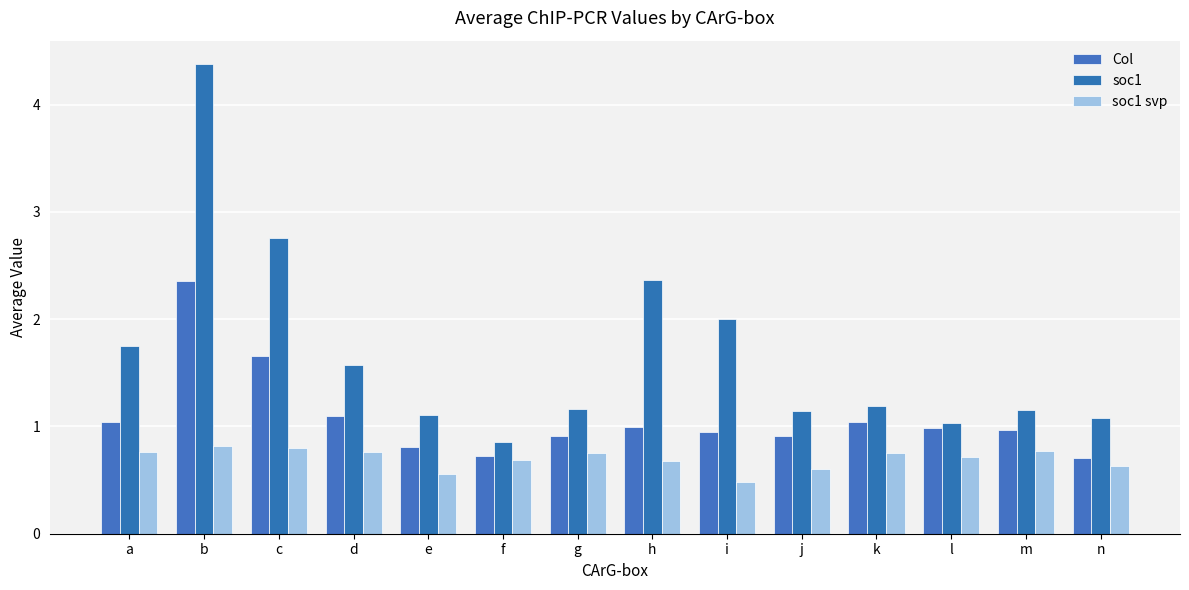

True or false: soc1 svp has a value of 0.3 at g.

False